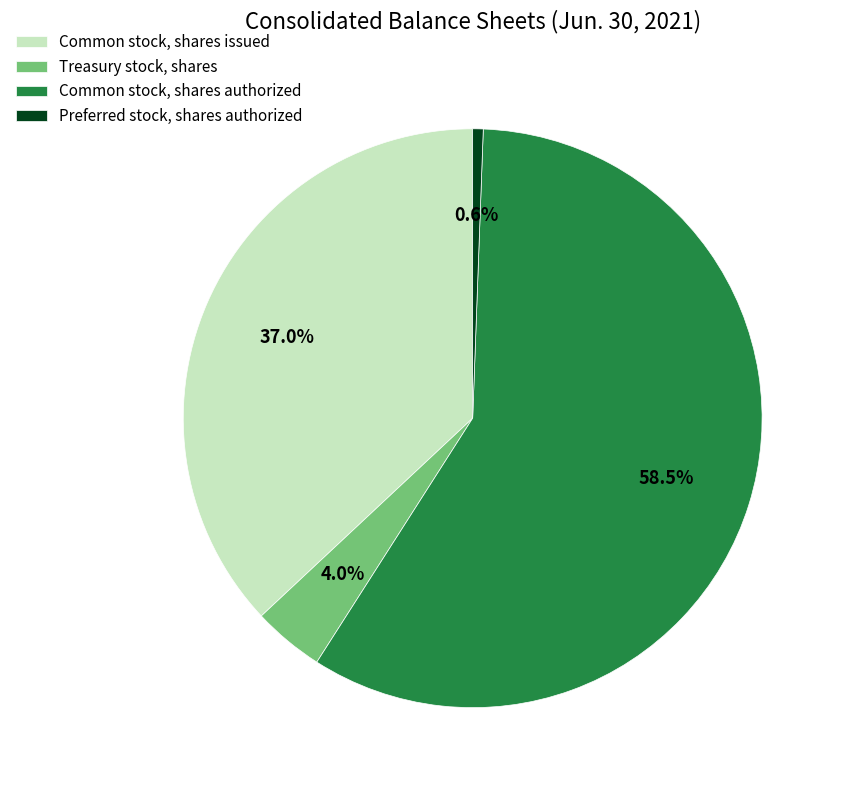

Do Preferred stock, shares authorized and Common stock, shares issued together represent more than half of the pie?

No